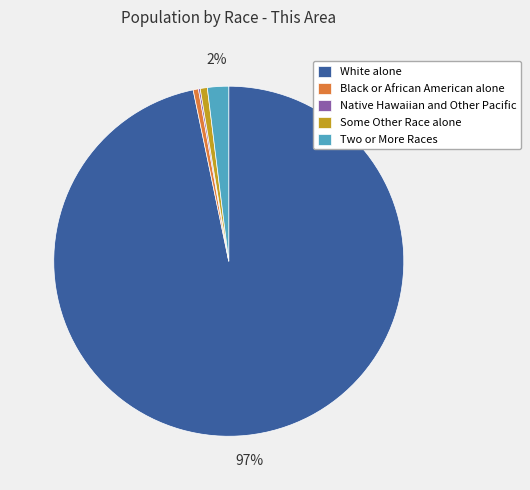

Which category accounts for the majority?

White alone